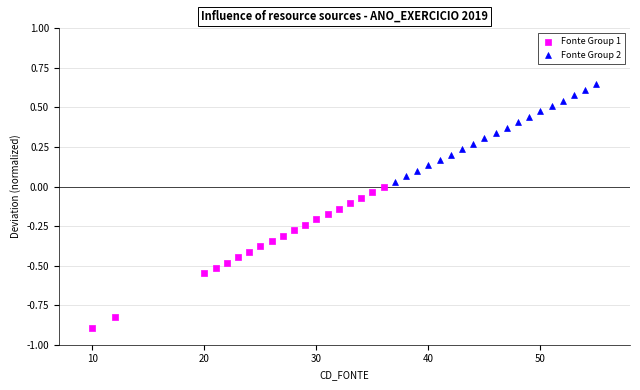

Which series contains the lowest Y value?

Fonte Group 1